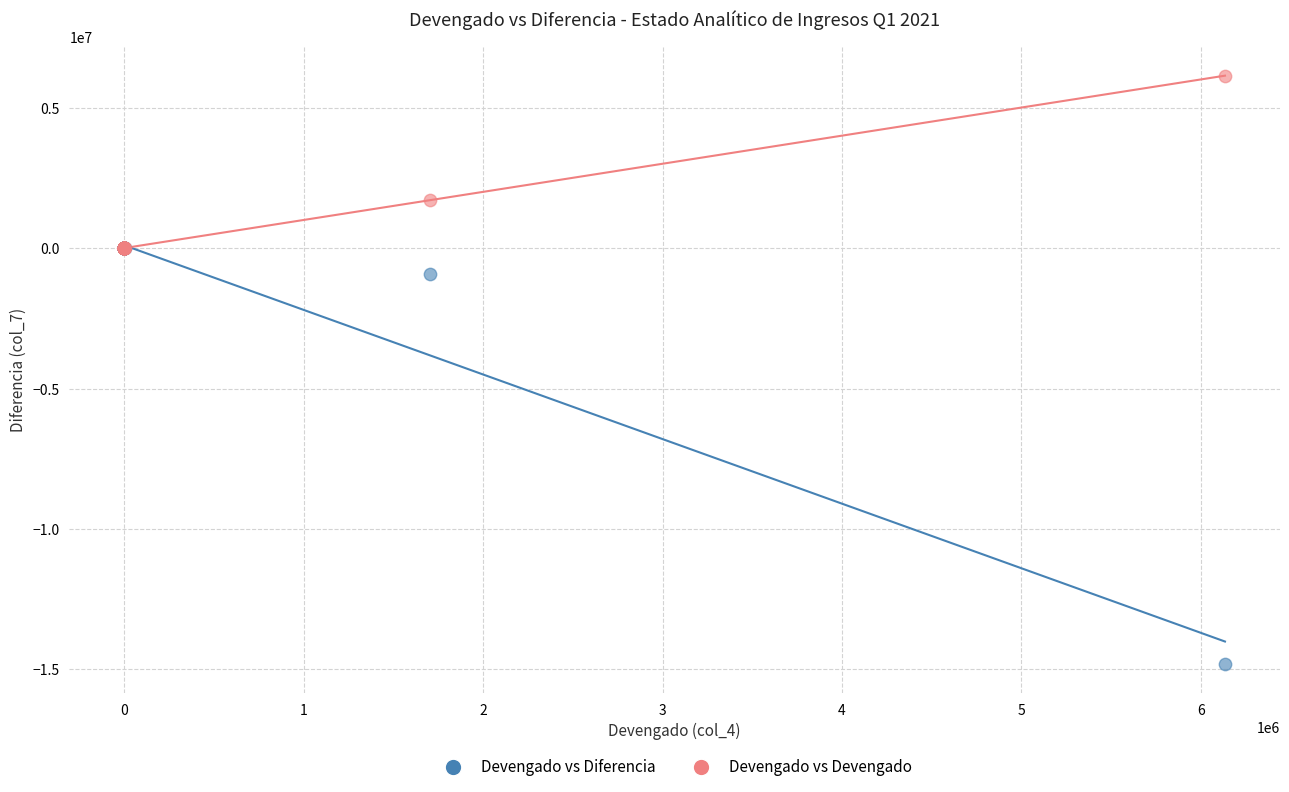

Which series reaches the minimum Y coordinate?

Devengado vs Diferencia